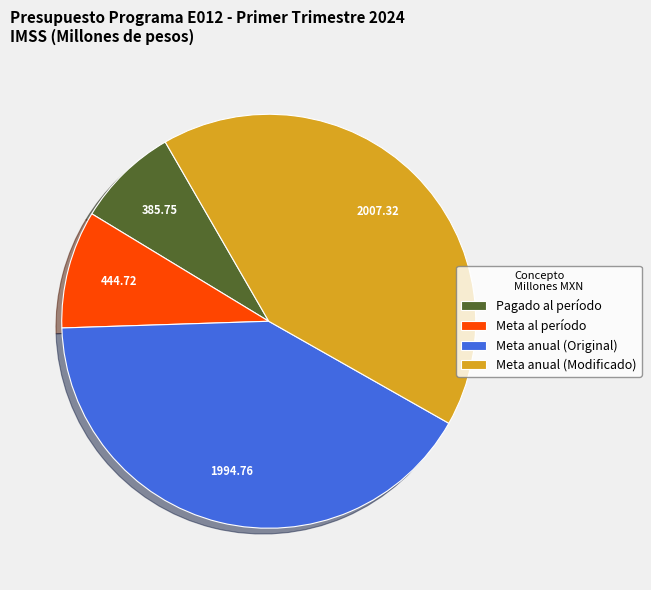

Does any single category account for the majority?

No